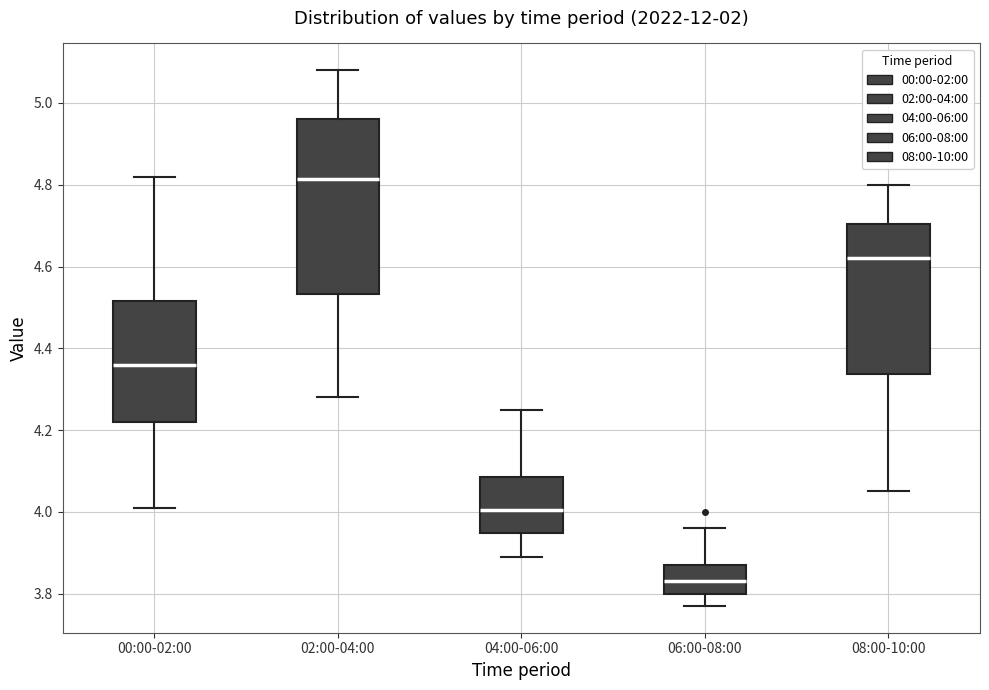

Reading left to right, transcribe this box plot: for each box, give where its median line is, the range the box spans, and where its two whiskers end, as read against the y-axis. The values are not printed on the chart, so give them approximately, as read against the axis.

00:00-02:00: median 4.36, box 4.22 to 4.52, whiskers 4.02 to 4.82
02:00-04:00: median 4.82, box 4.54 to 4.96, whiskers 4.28 to 5.08
04:00-06:00: median 4.00, box 3.94 to 4.08, whiskers 3.90 to 4.26
06:00-08:00: median 3.84, box 3.80 to 3.88, whiskers 3.78 to 3.96
08:00-10:00: median 4.62, box 4.34 to 4.70, whiskers 4.06 to 4.80